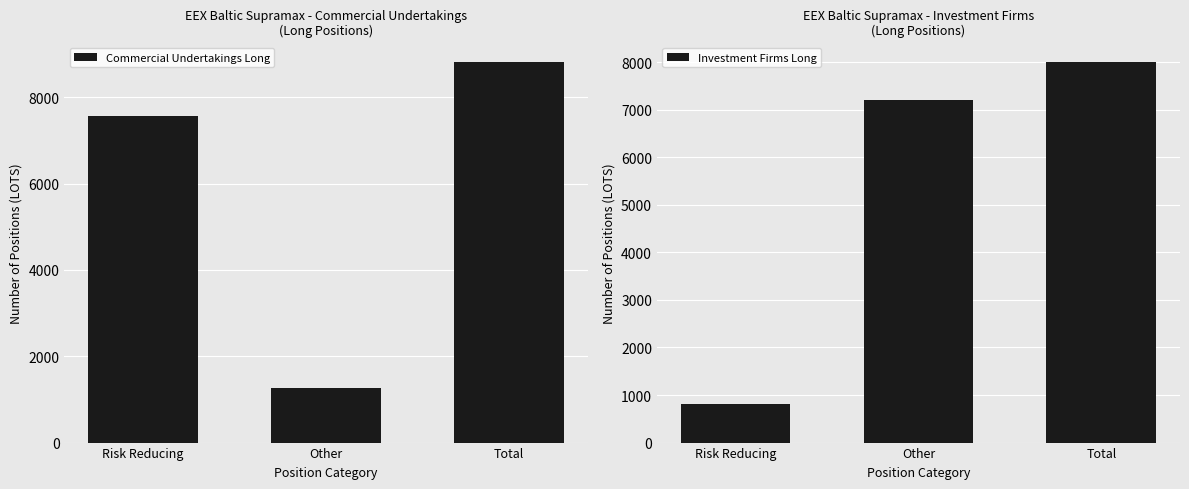

List the labels in order of Commercial Undertakings Long value, smallest first.

Other, Risk Reducing, Total